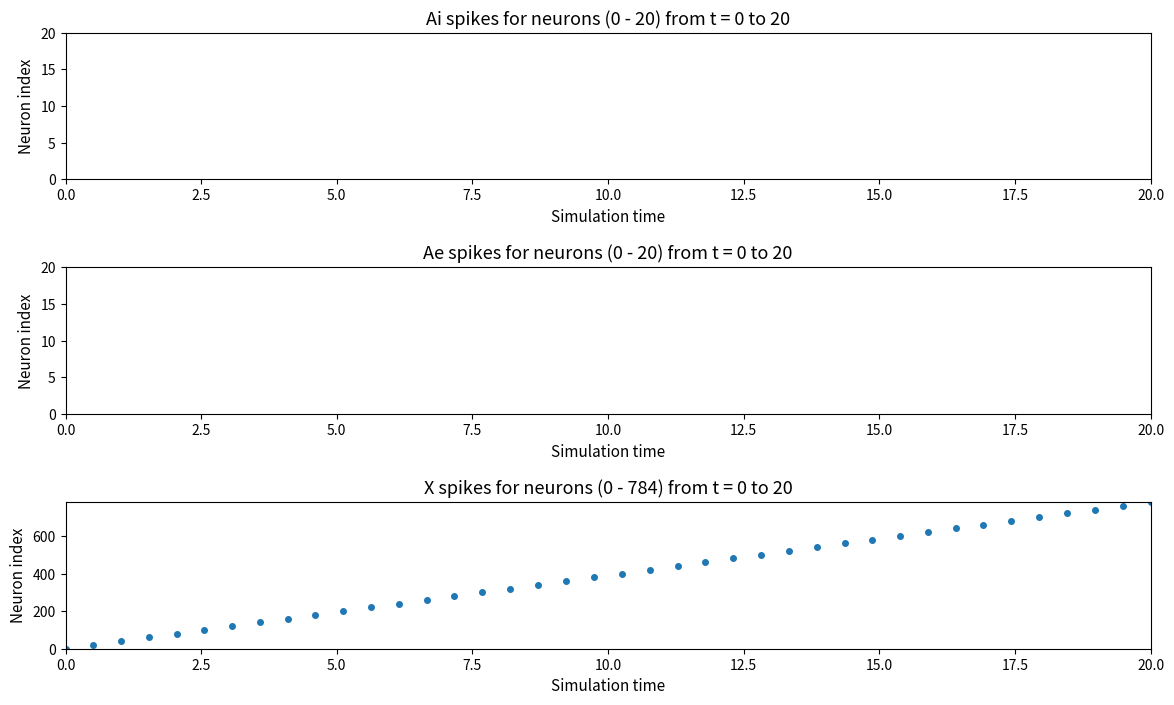

What is the range of Y values (max minus min)?

784.0